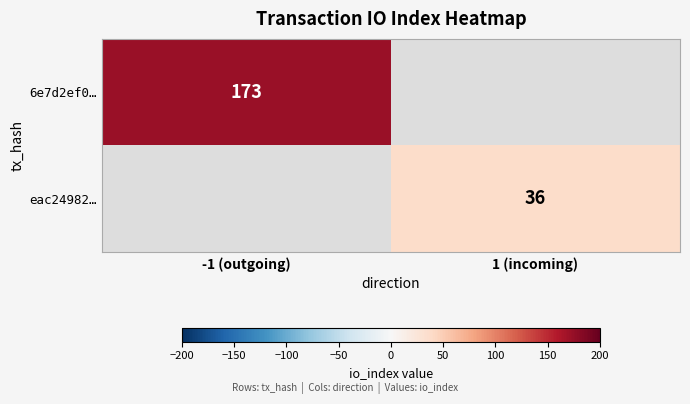

Between 1 (incoming) and -1 (outgoing), which is larger?

-1 (outgoing)